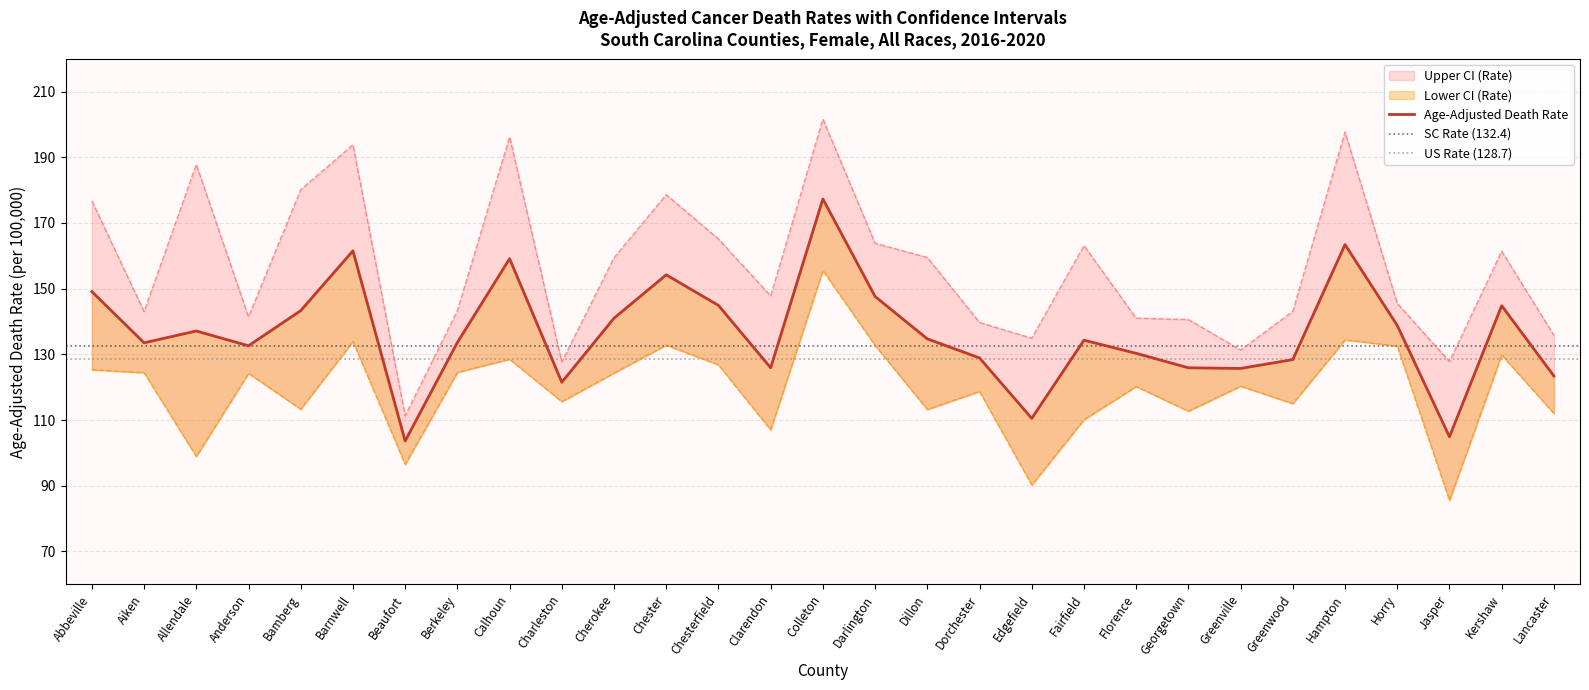

Which series has the largest range (max minus min)?

Upper CI (Rate)